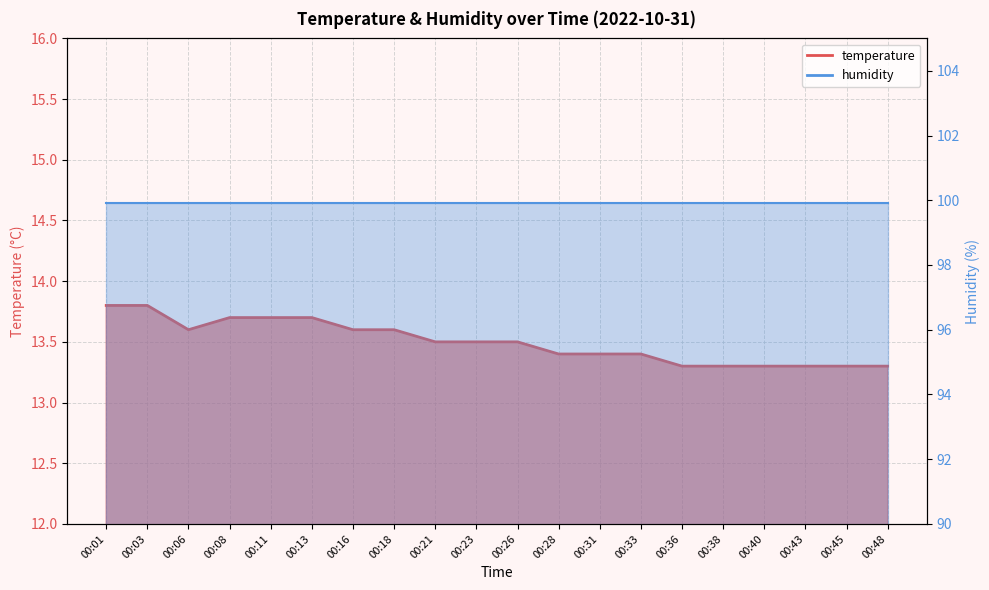

Reading left to right, extract all data points from this chart.

13.8	13.8	13.6	13.7	13.7	13.7	13.6	13.6	13.5	13.5	13.5	13.4	13.4	13.4	13.3	13.3	13.3	13.3	13.3	13.3